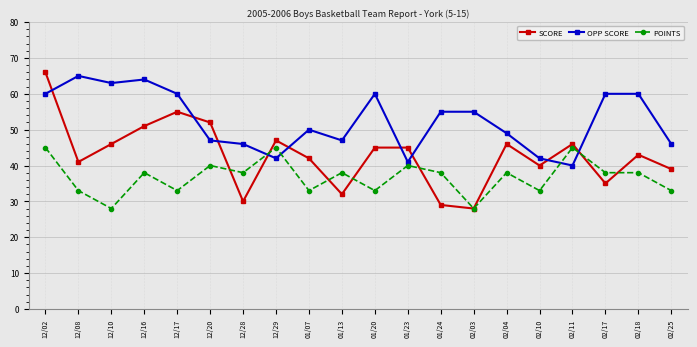

What is the difference between the second highest and minimum values in the POINTS series?

17